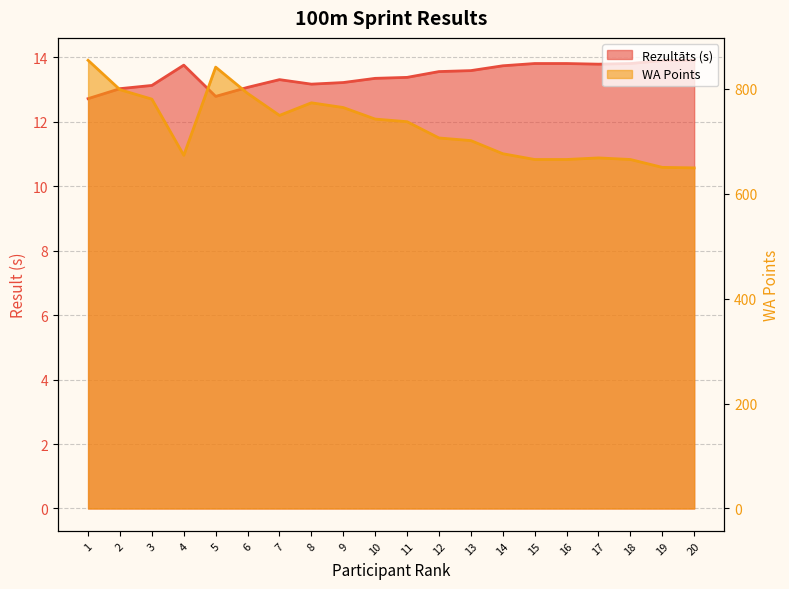

Which series changed the most between 2 and 8?

WA